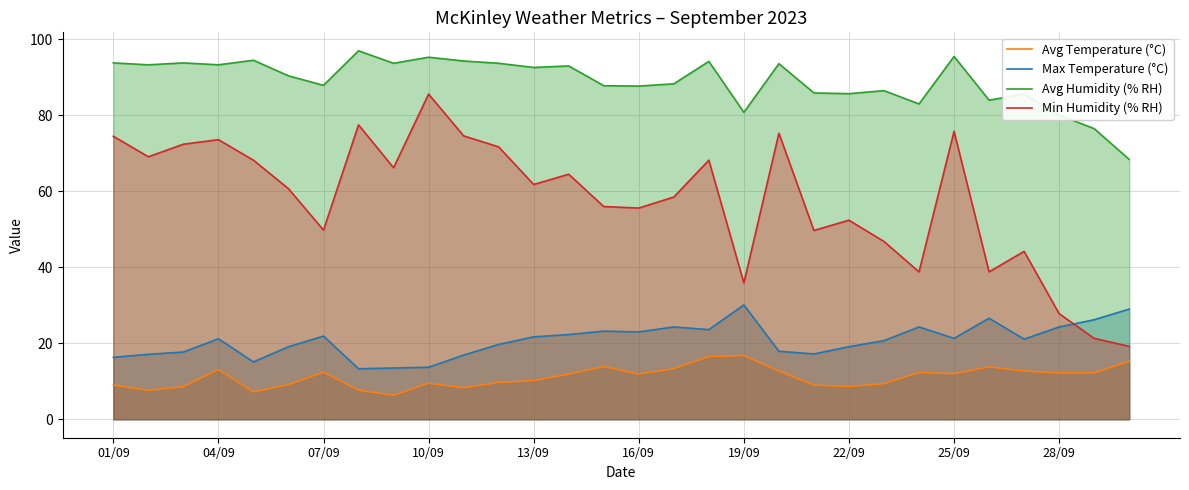

True or false: Max Temperature (°C) and Avg Humidity (% RH) intersect in this chart.

False